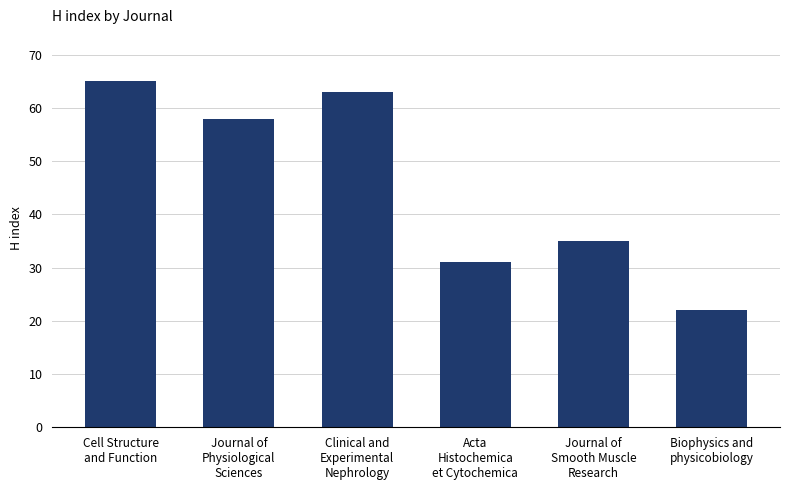

At which category does the chart reach its peak across all series?

Cell Structure
and Function